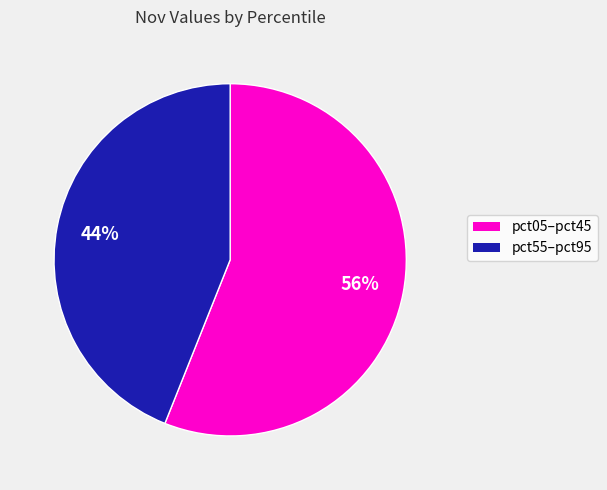

Count the number of slices in the pie.

2